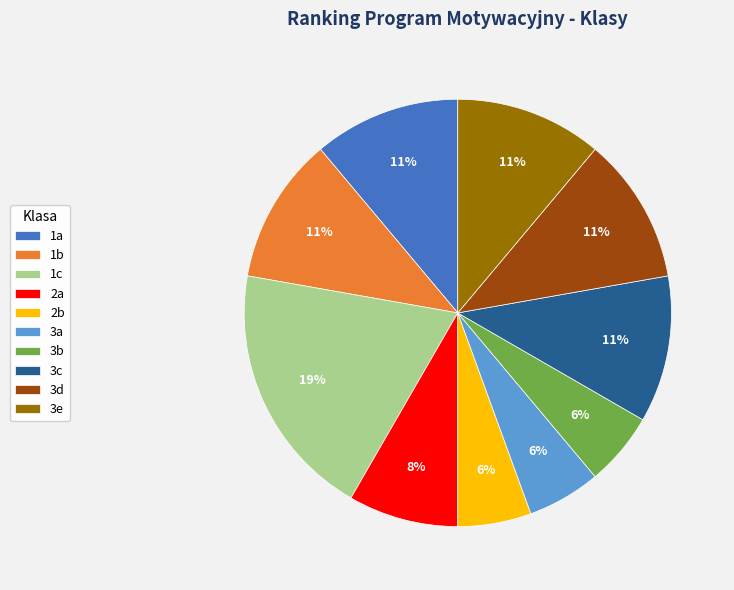

What is the largest slice in the pie chart?

1c